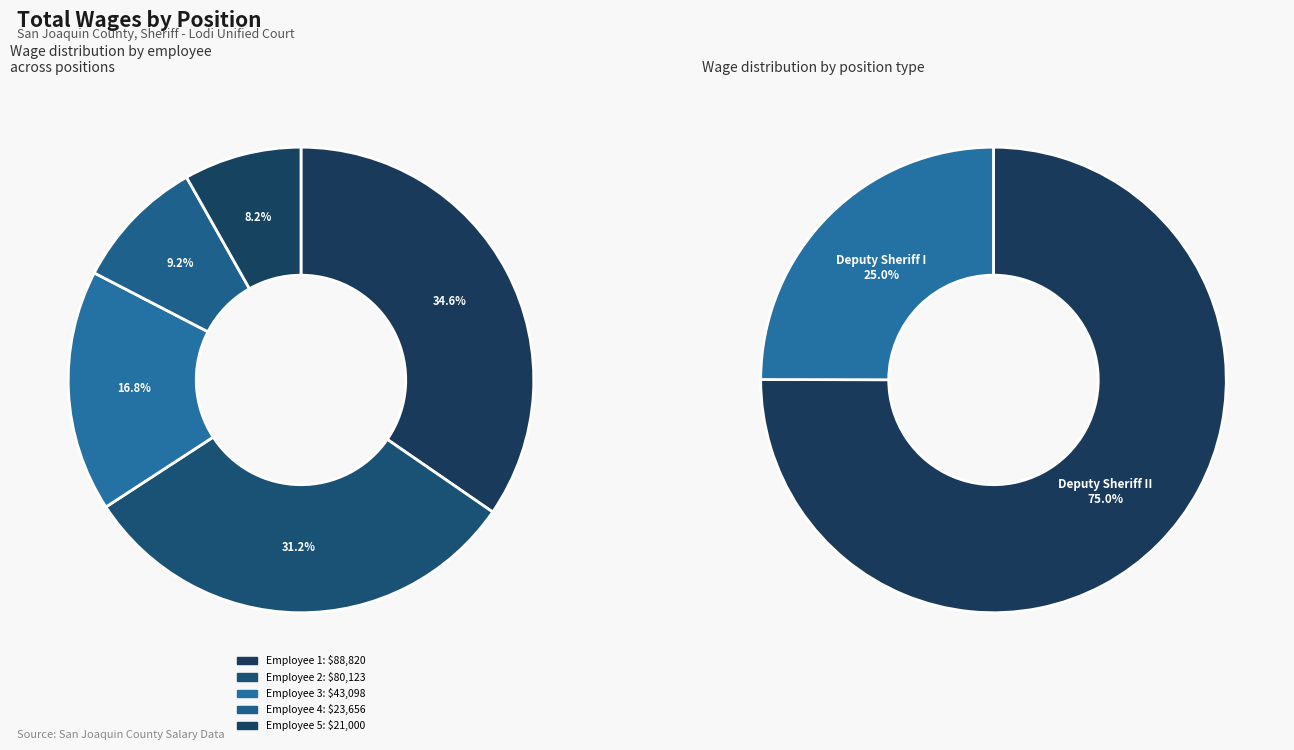

Count the number of slices in the pie.

5